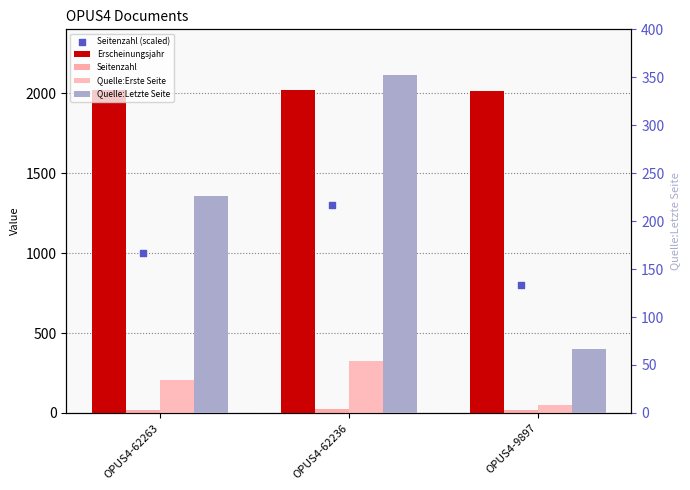

Which series has the largest Y range (max minus min)?

Quelle:Letzte Seite